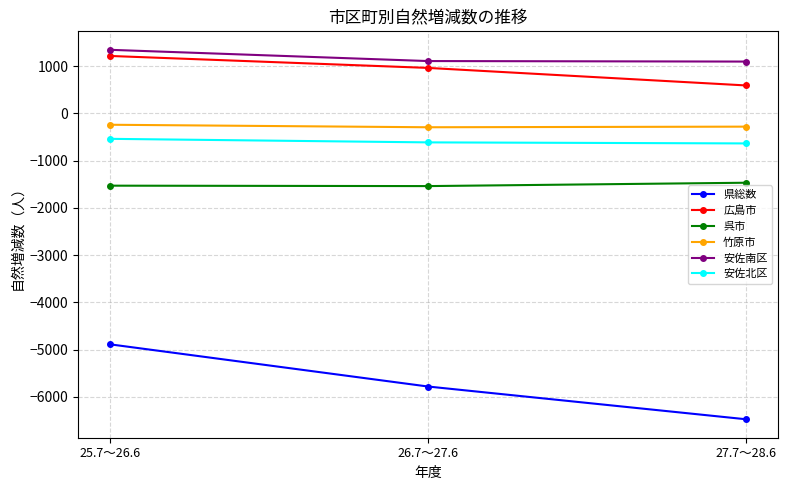

At which label does 竹原市 first exceed -279?

25.7～26.6